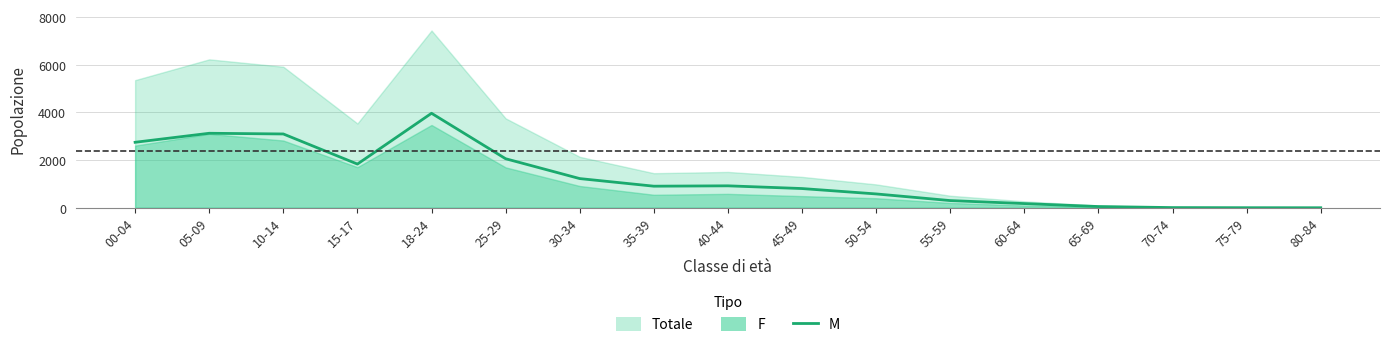

What is the difference between the maximum and second lowest values?

3962